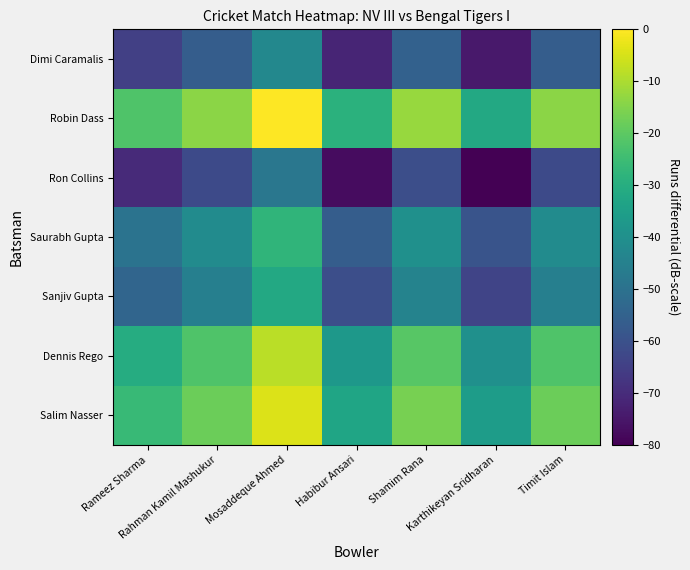

What is the total value across all series at Rameez Sharma?

-317.2